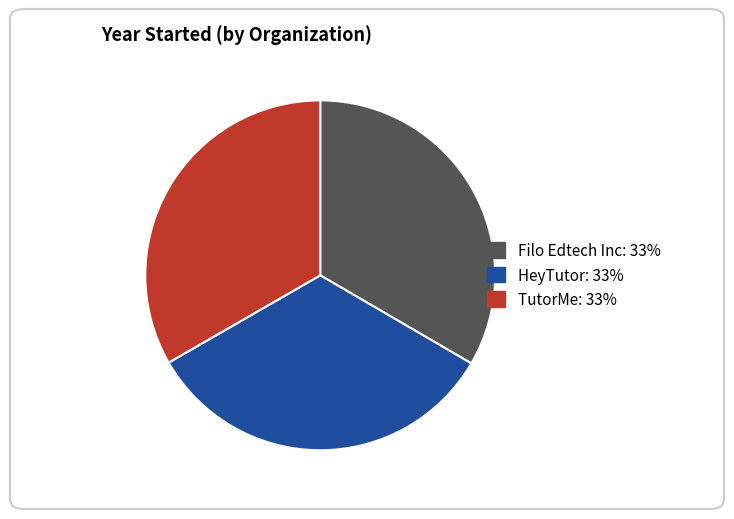

What is the ratio of the value at HeyTutor to the value at Filo Edtech Inc?

1.0